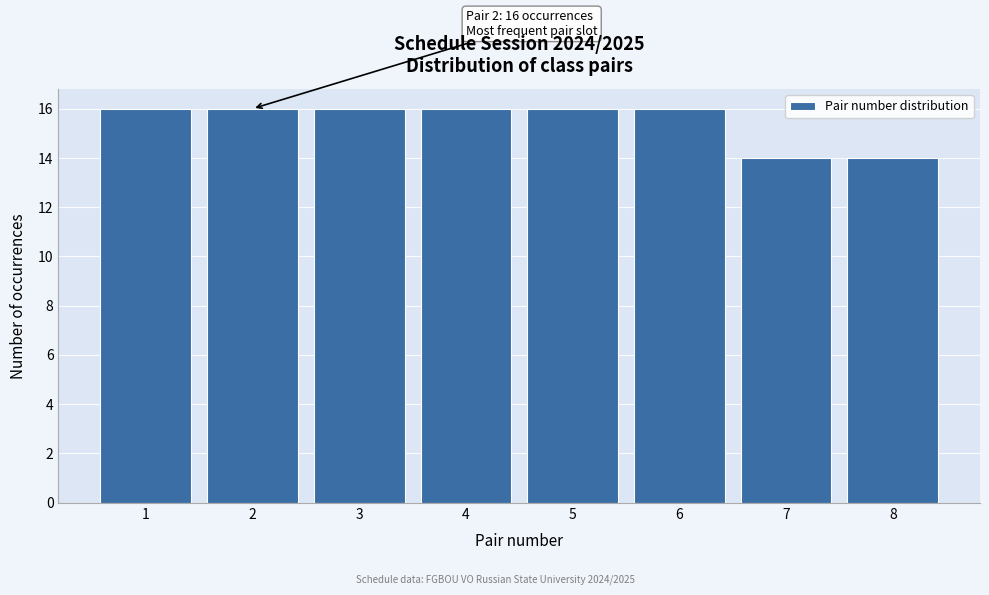

Reading left to right, transcribe all the data shown in this chart.

16	16	16	16	16	16	14	14